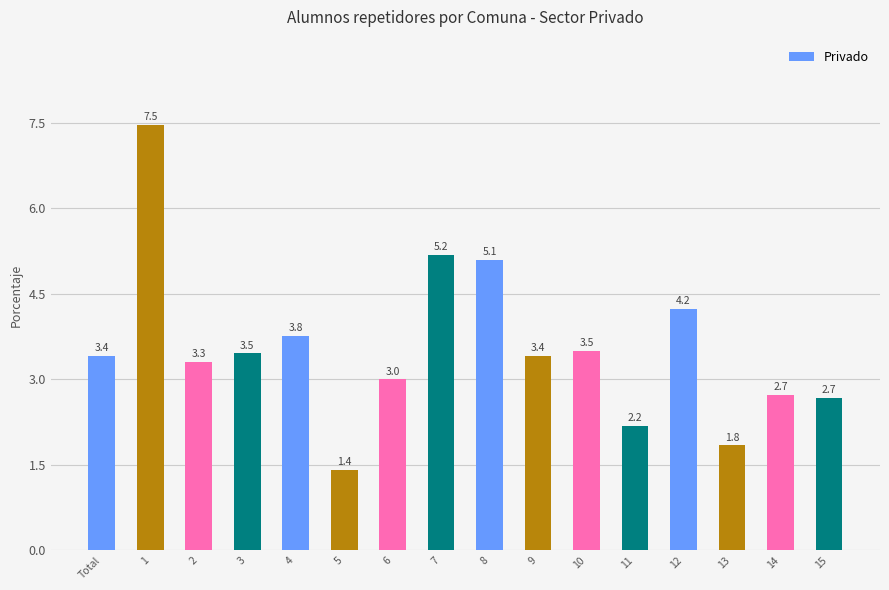

What is the sum of all values?

56.6